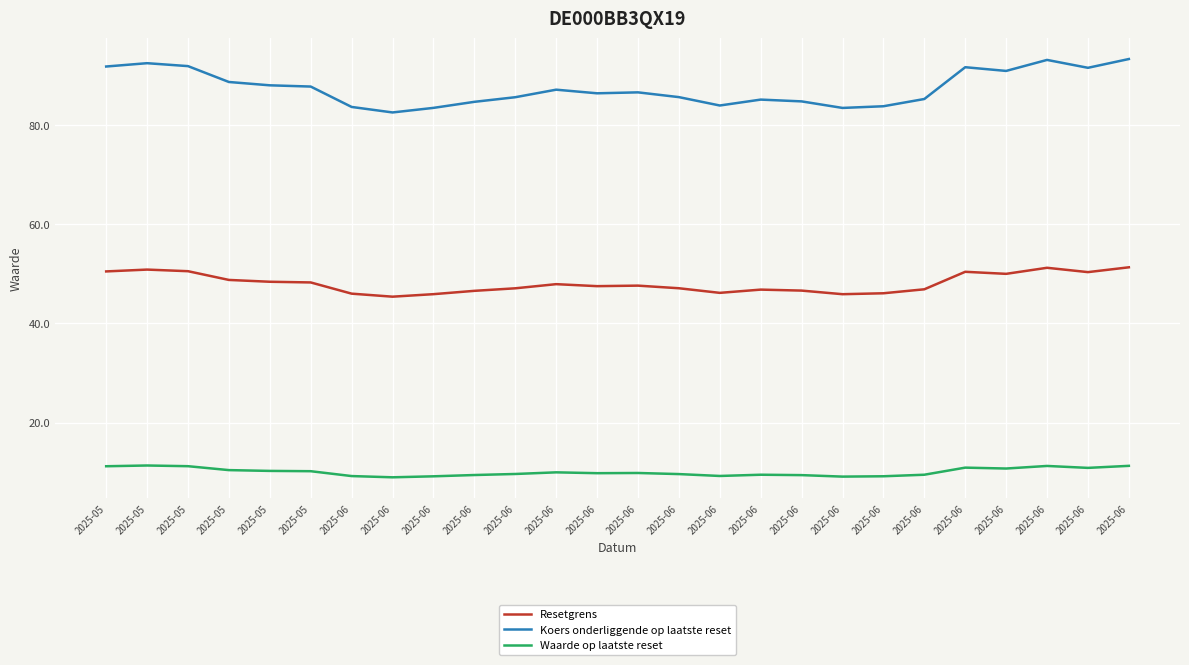

How many distinct data groups are displayed?

3